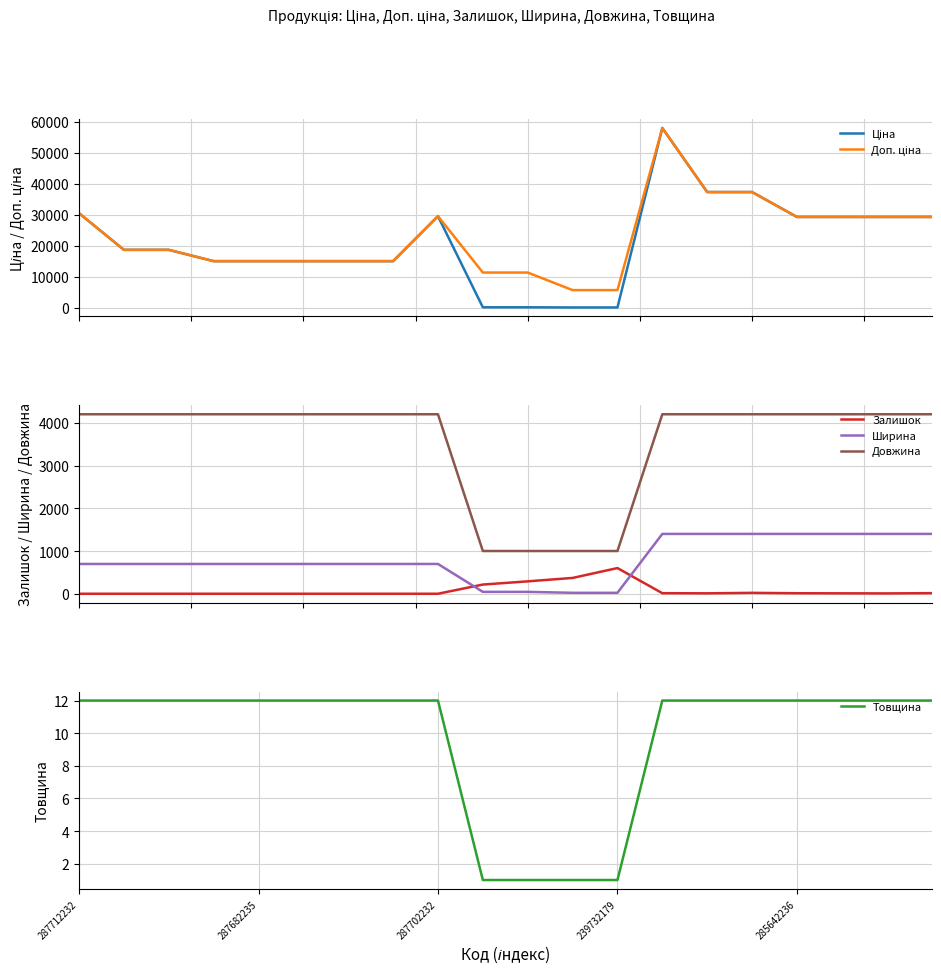

True or false: Товщина and Доп. ціна cross at least once.

False